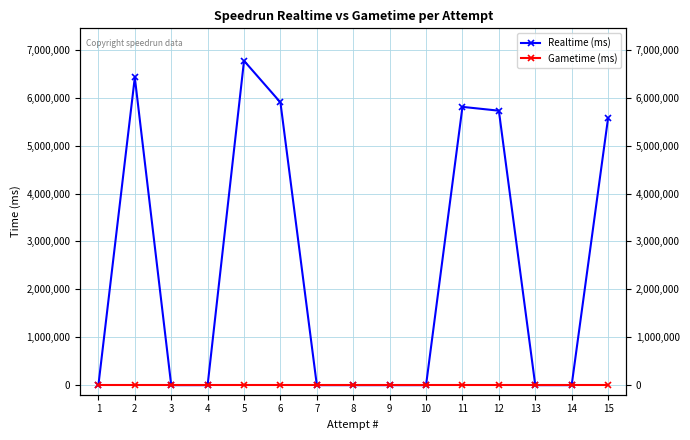

Count the number of categories in the chart.

15